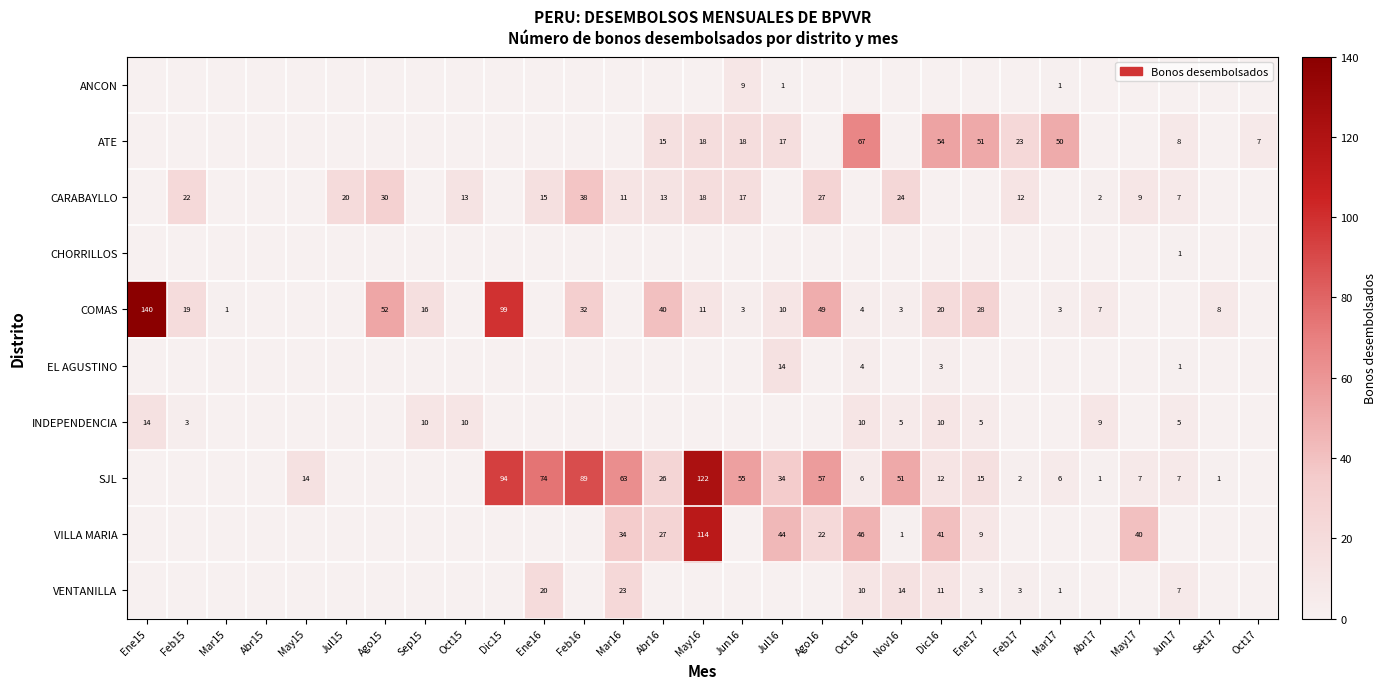

At how many categories does at least one series exceed 25?

17